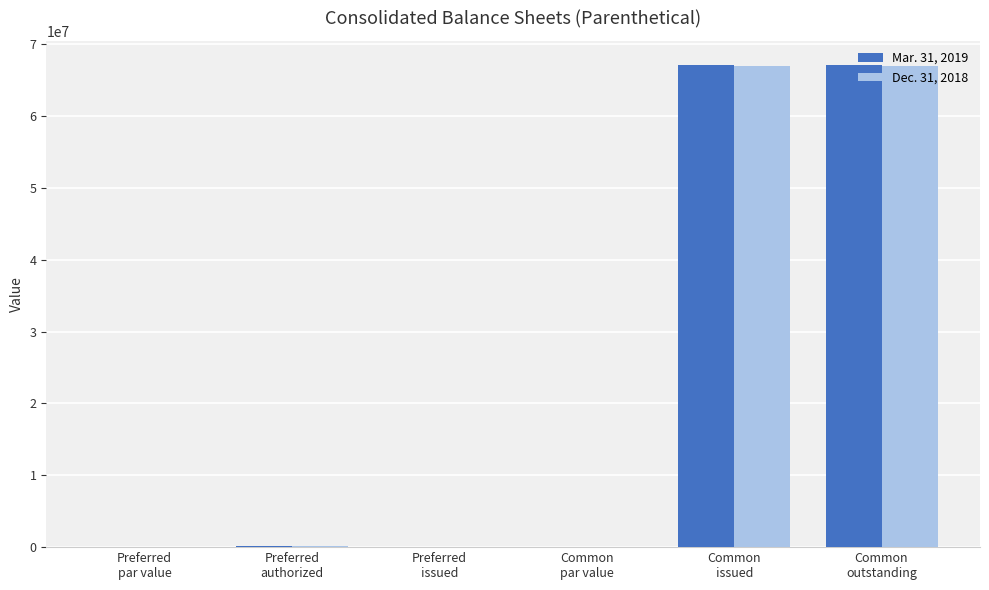

What is the maximum value shown in the chart?

67100000.0